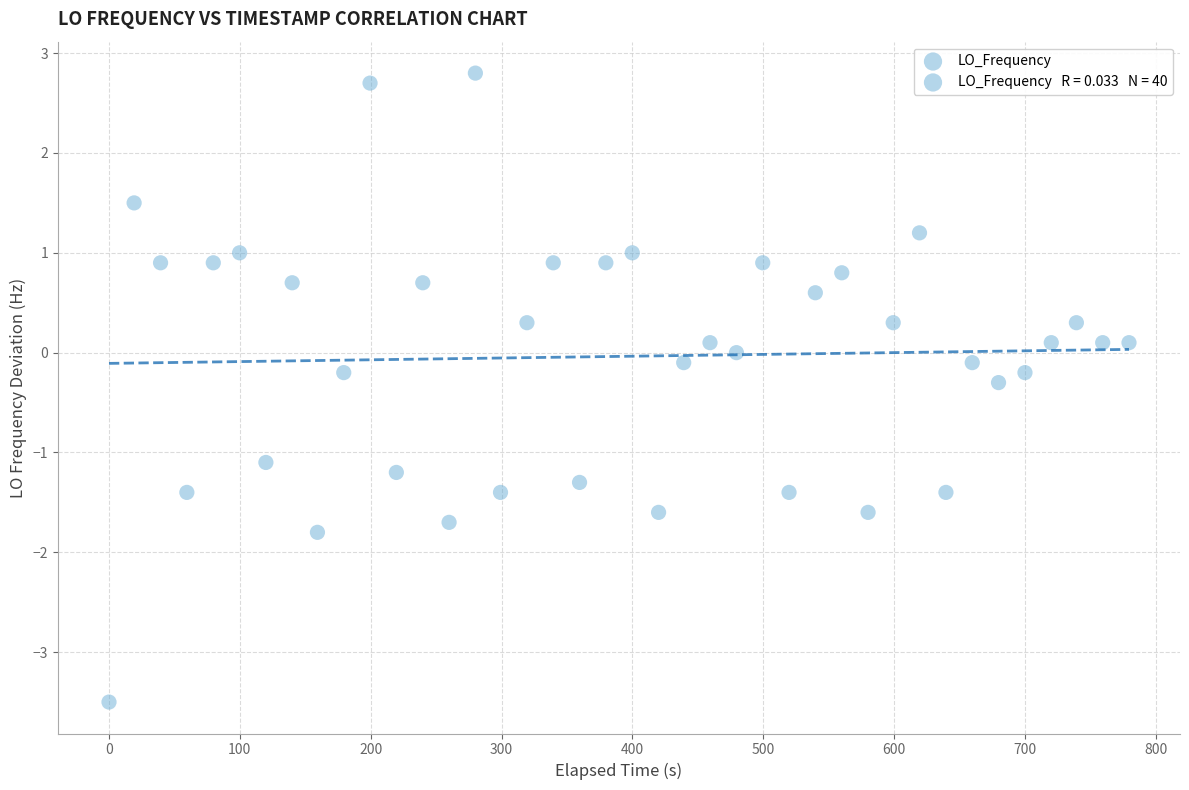

What is the range of X values (max minus min)?

779.5